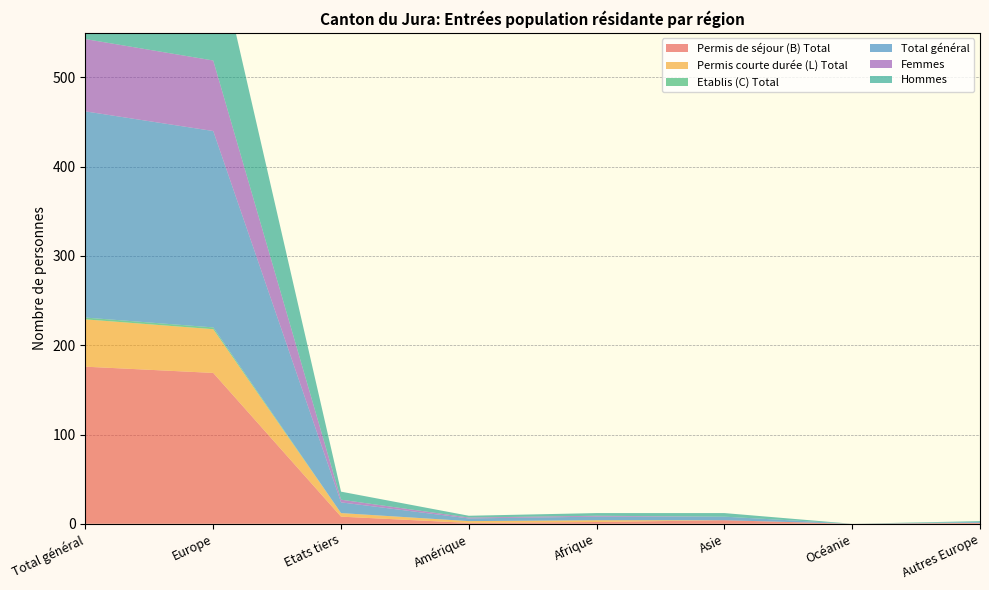

Reading left to right, what are all the values shown in this chart?

Permis de séjour (B) Total: Total général=176	Europe=169	Etats tiers=8	Amérique=1	Afrique=2	Asie=4	Océanie=0	Autres Europe=1
Permis courte durée (L) Total: Total général=53	Europe=49	Etats tiers=4	Amérique=2	Afrique=2	Asie=0	Océanie=0	Autres Europe=0
Etablis (C) Total: Total général=2	Europe=2	Etats tiers=0	Amérique=0	Afrique=0	Asie=0	Océanie=0	Autres Europe=0
Total général: Total général=231	Europe=220	Etats tiers=12	Amérique=3	Afrique=4	Asie=4	Océanie=0	Autres Europe=1
Femmes: Total général=81	Europe=79	Etats tiers=3	Amérique=1	Afrique=1	Asie=0	Océanie=0	Autres Europe=0
Hommes: Total général=150	Europe=141	Etats tiers=9	Amérique=2	Afrique=3	Asie=4	Océanie=0	Autres Europe=1